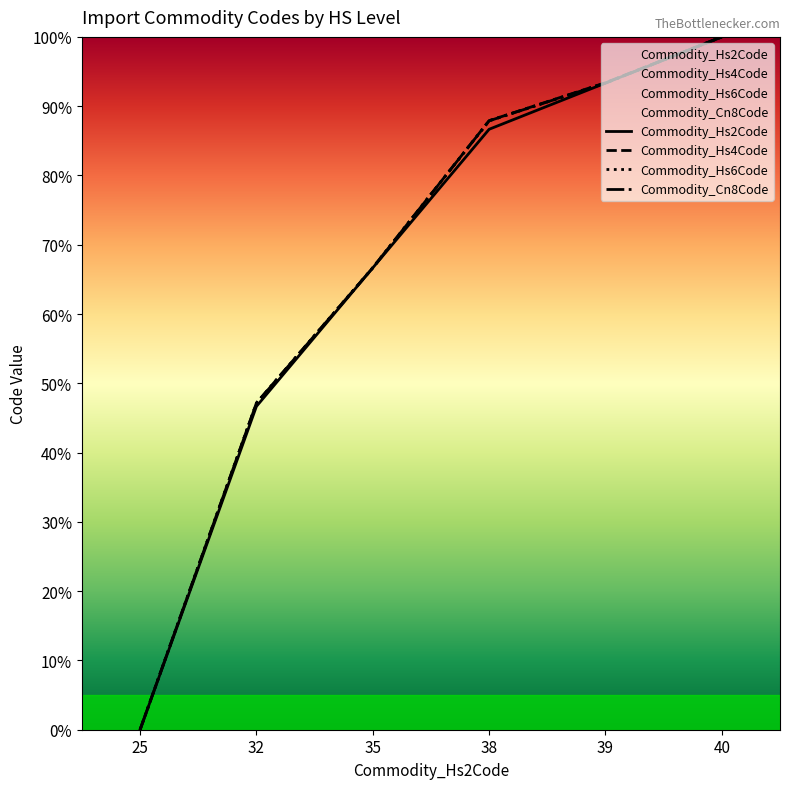

How many lines are shown in the chart?

4